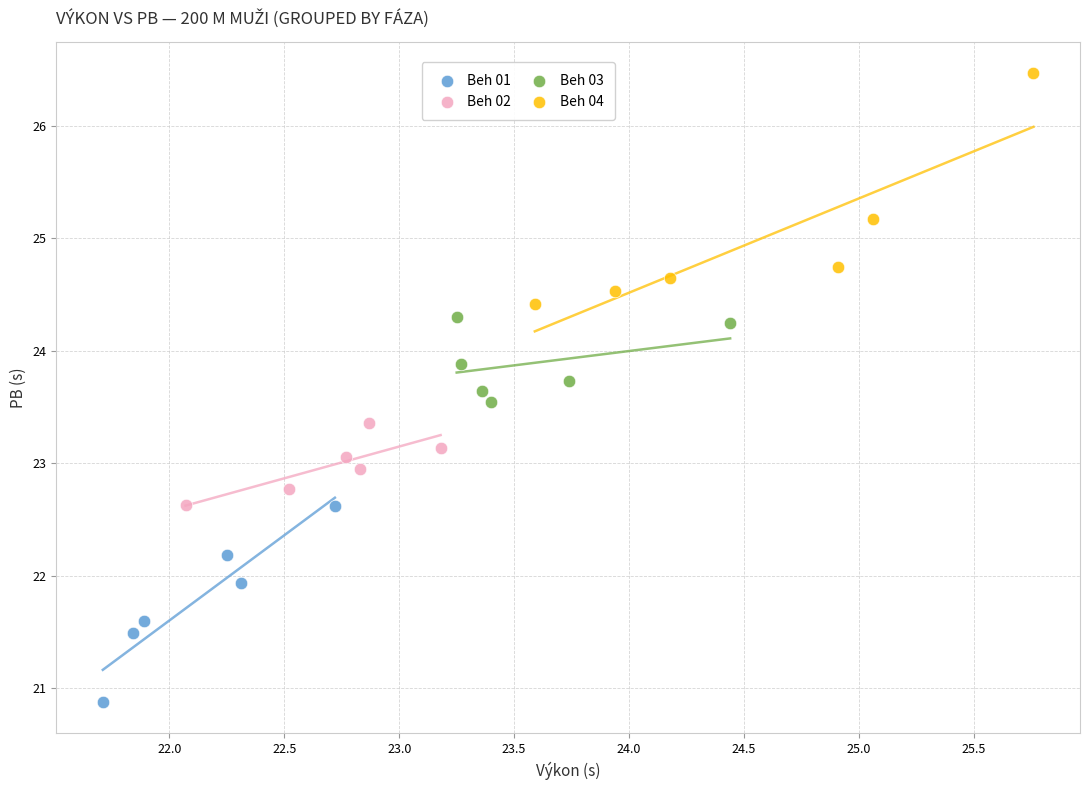

Which series contains the highest Y value?

Beh 04